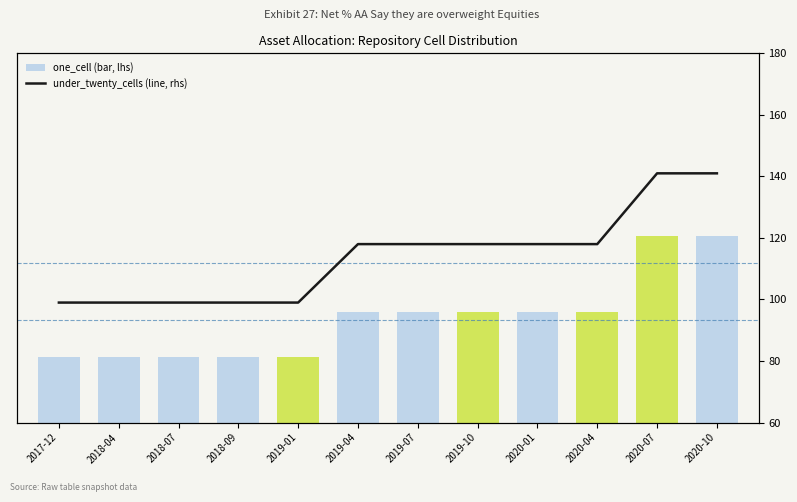

What is the value of the under_twenty_cells bar at the 11th from the left?

141